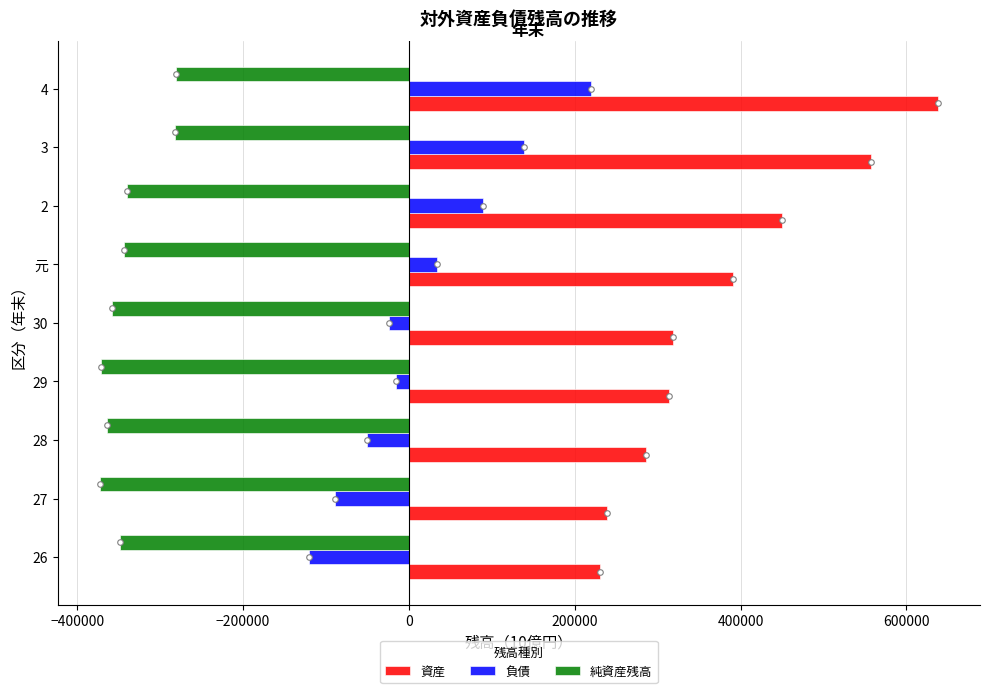

What is the average value of the 資産 series?

380234